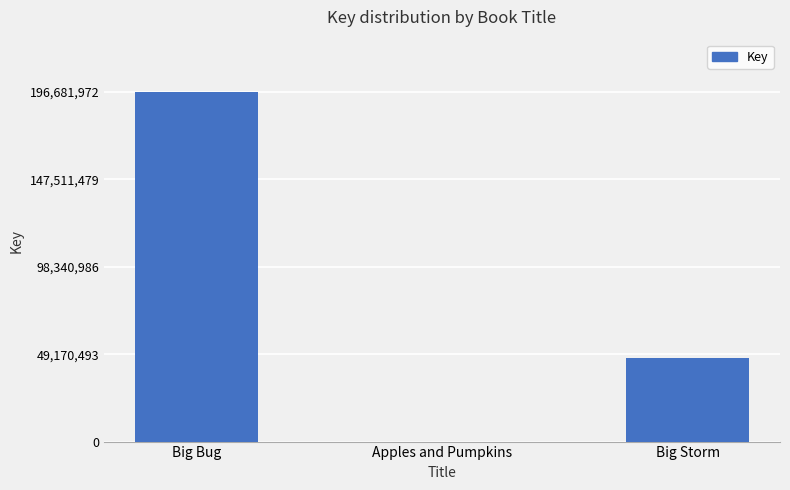

What is the sum of the values at Big Storm and Big Bug?

243853091